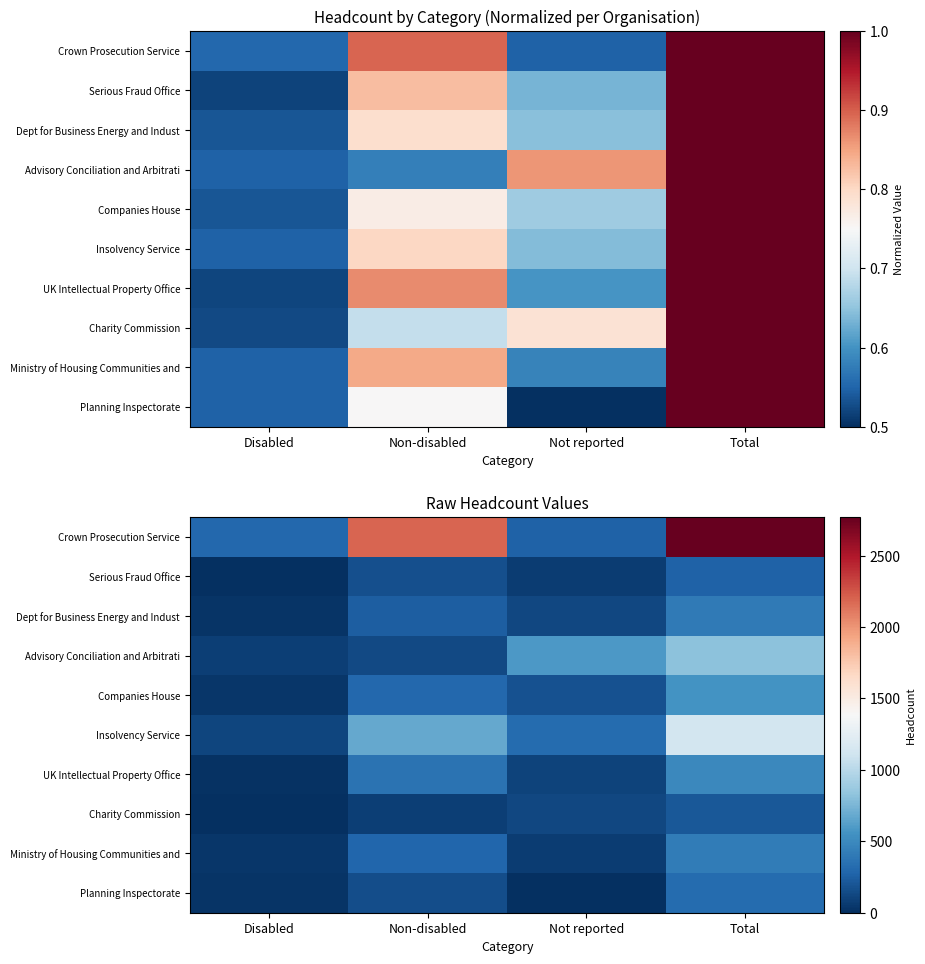

How many data points in Crown Prosecution Service are above 2190?

1